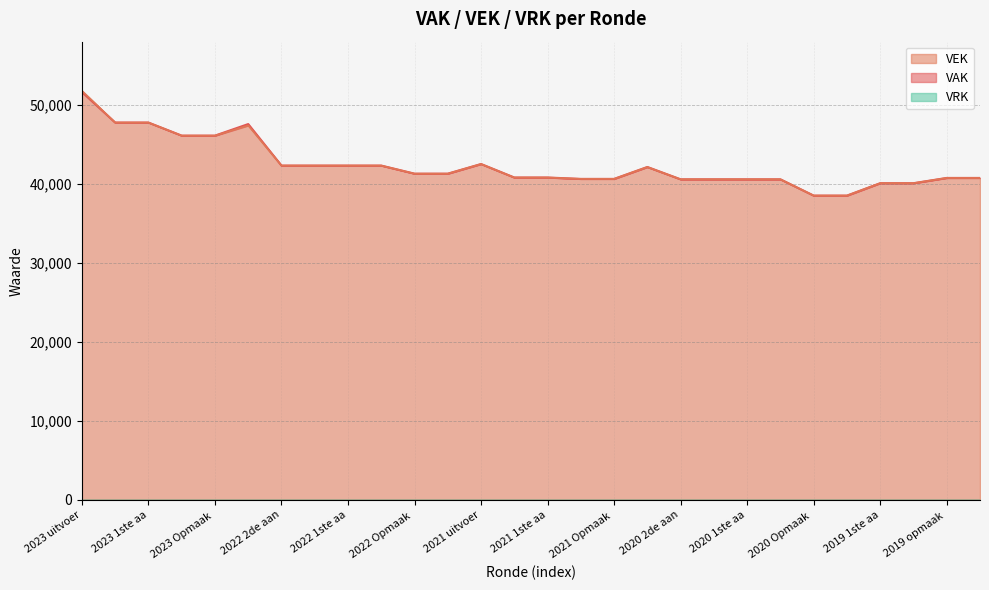

What is the highest value of the VEK series?

51767